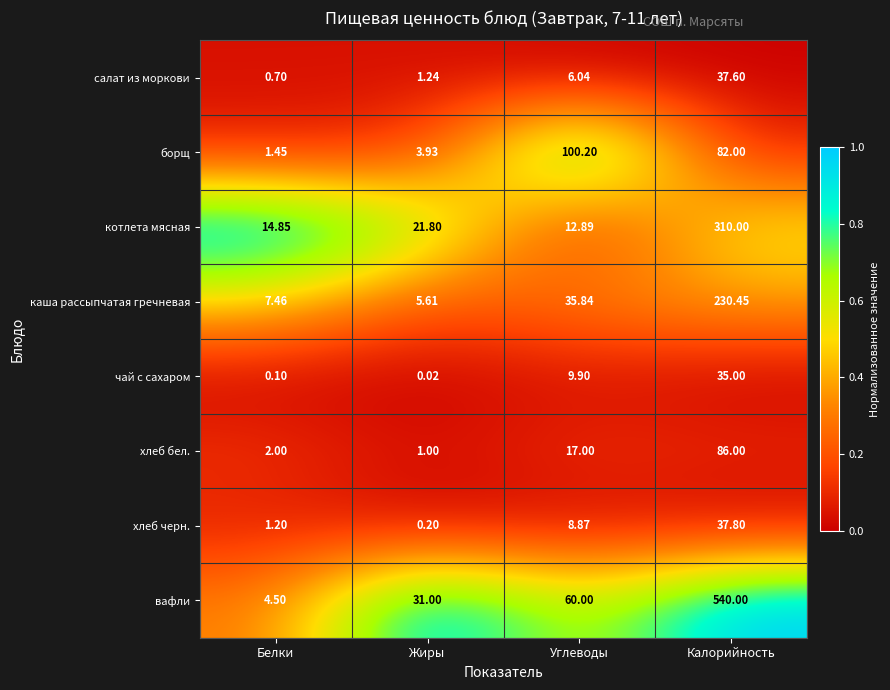

At Углеводы, list the series in order from largest to smallest.

борщ, вафли, каша рассыпчатая гречневая, хлеб бел., котлета мясная, чай с сахаром, хлеб черн., салат из моркови